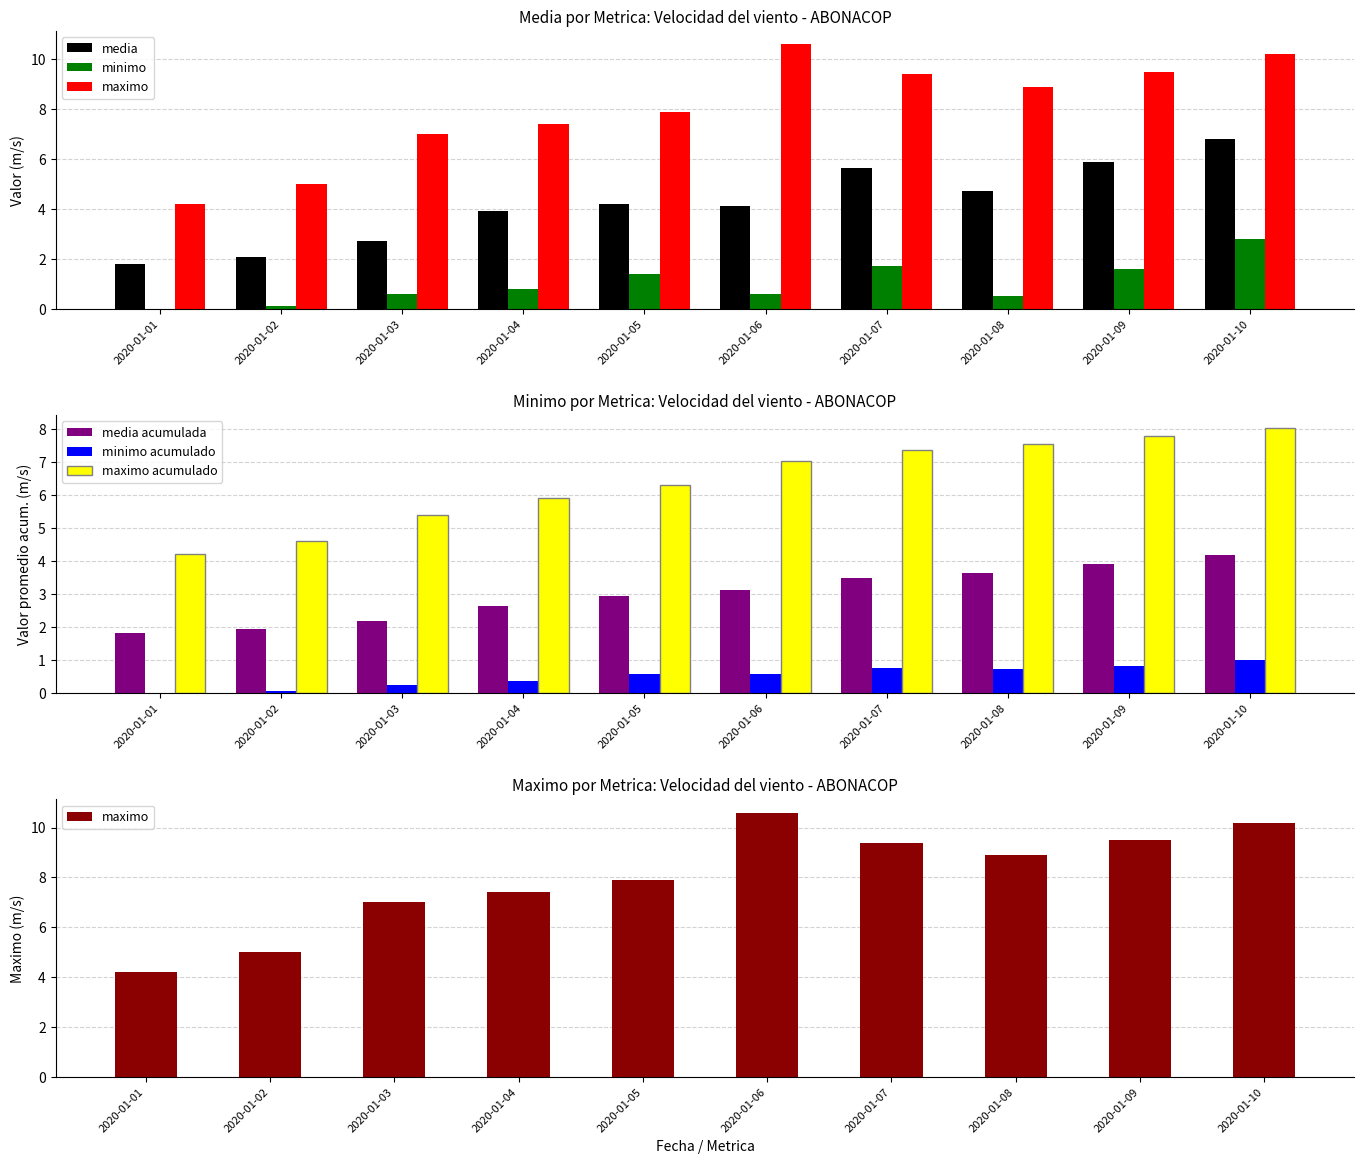

Which has a higher value, 2020-01-01 or 2020-01-09?

2020-01-09